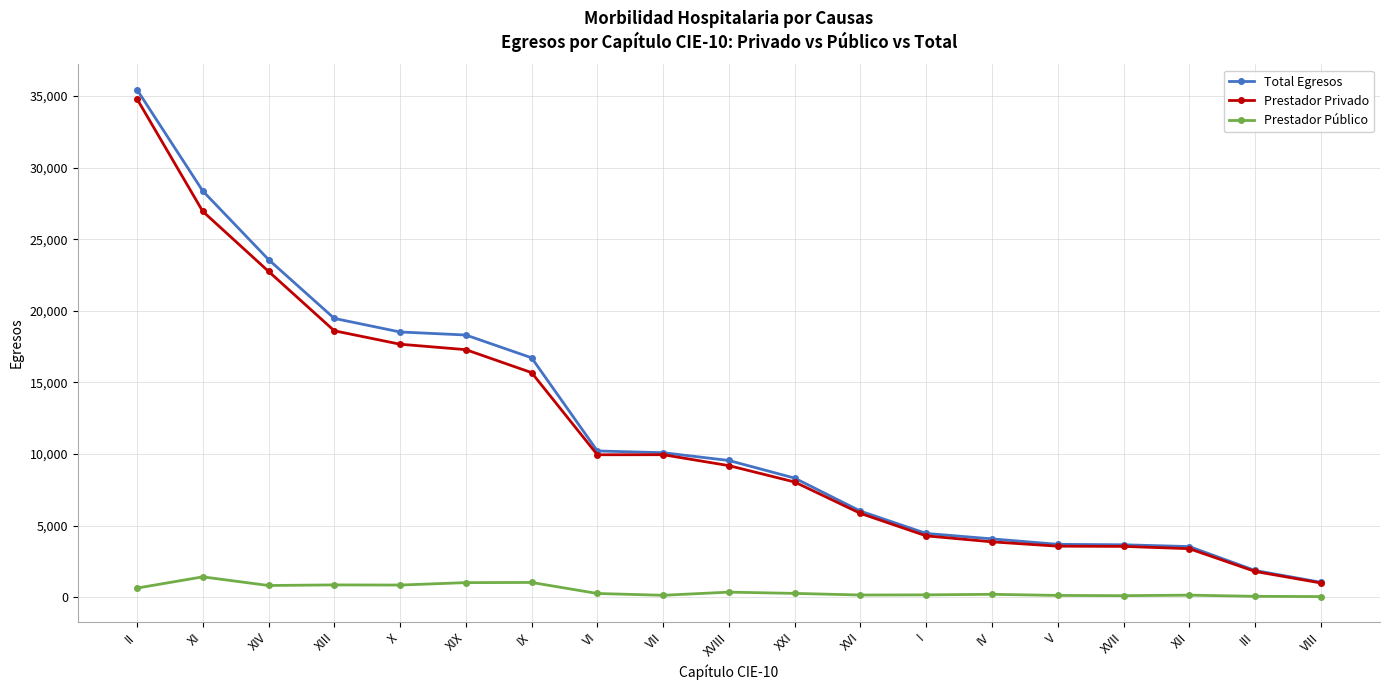

The value of Prestador Privado at X is 17672. True or false?

True